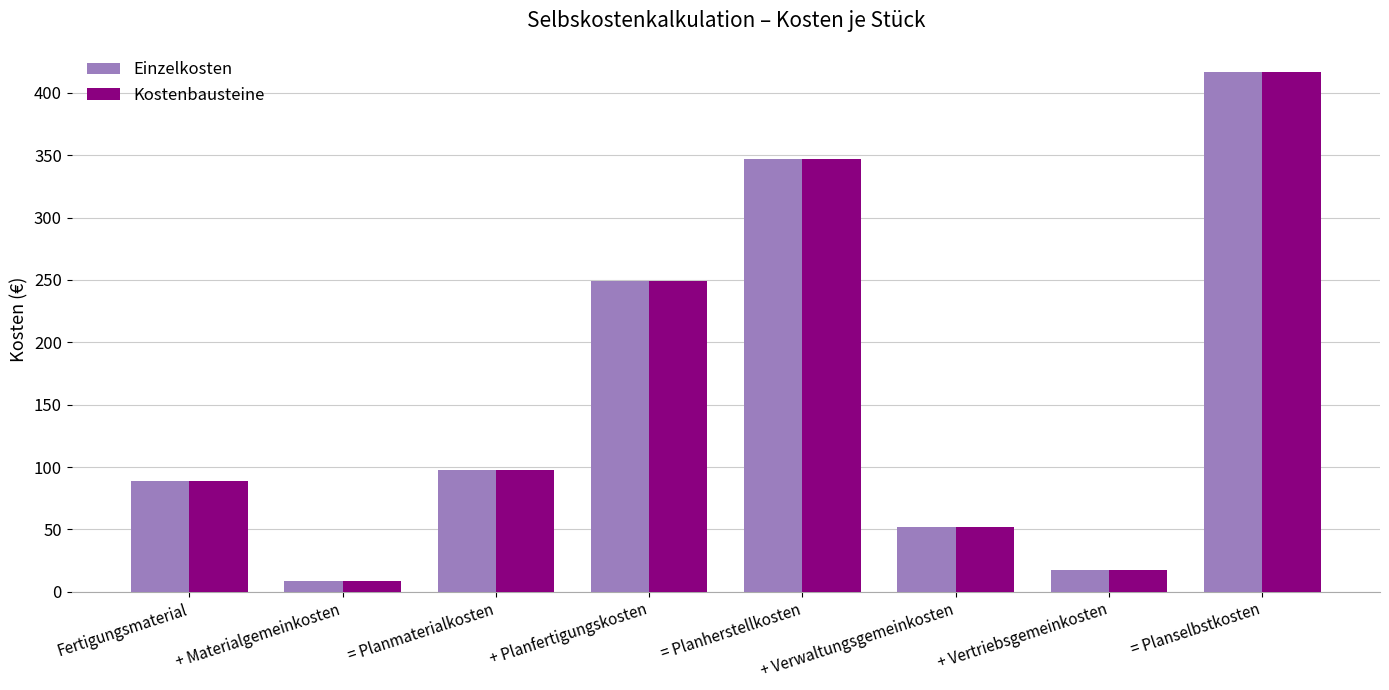

What is the difference between the Einzelkosten values at + Verwaltungsgemeinkosten and + Vertriebsgemeinkosten?

34.7